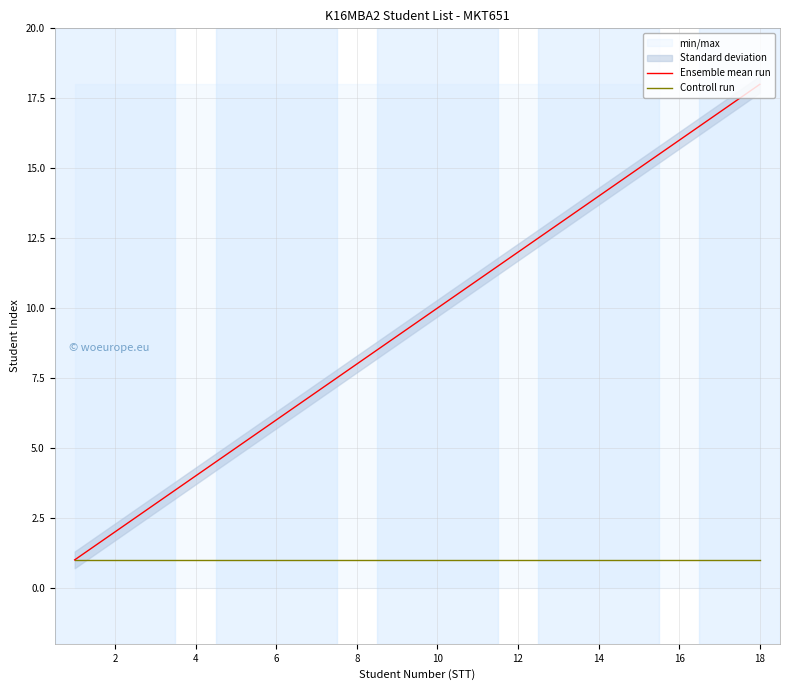

The value of Ensemble mean run at 4 is 4. True or false?

True